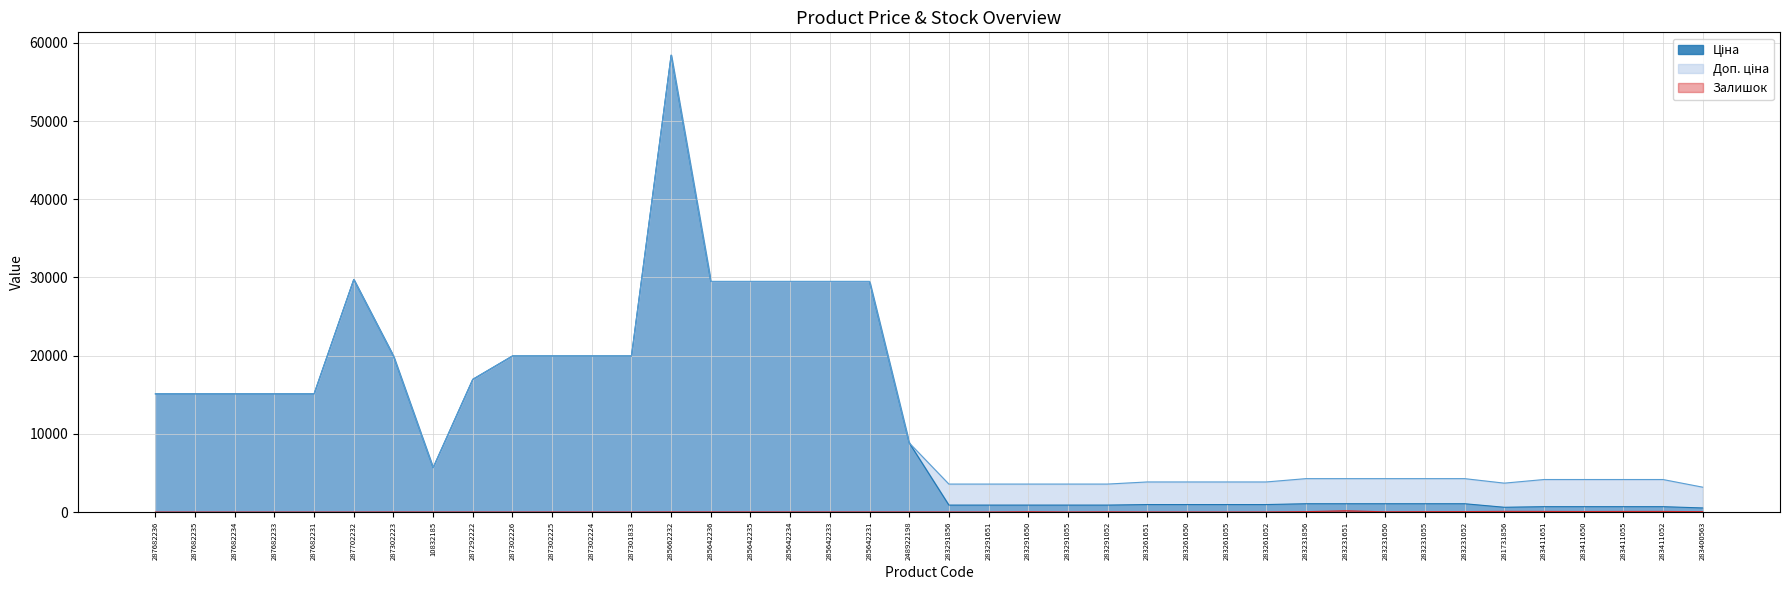

List the series in order of their peak value, lowest first.

Залишок, Ціна, Доп. ціна